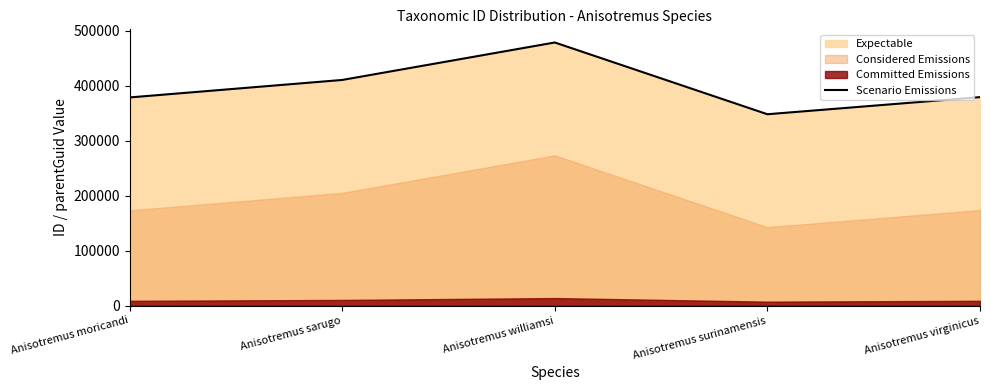

Which label corresponds to the largest value in the chart?

Anisotremus williamsi